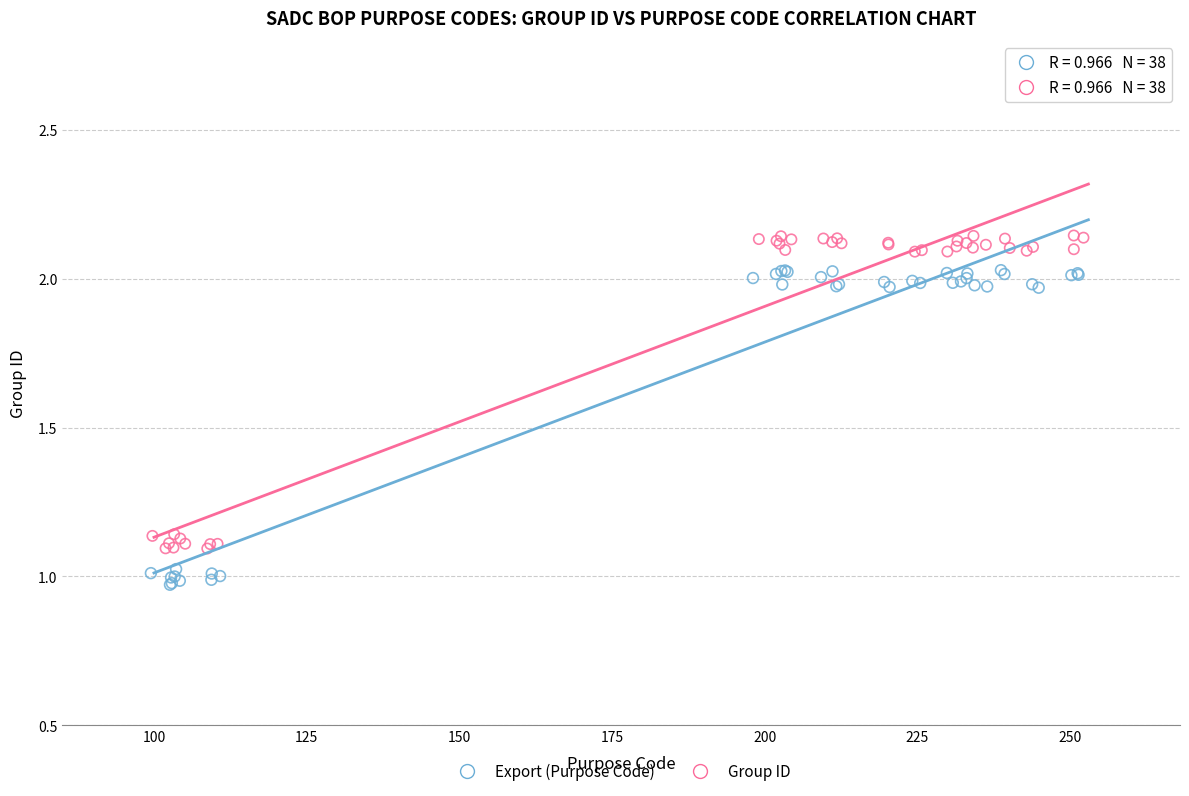

Which series contains the highest Y value?

Group ID